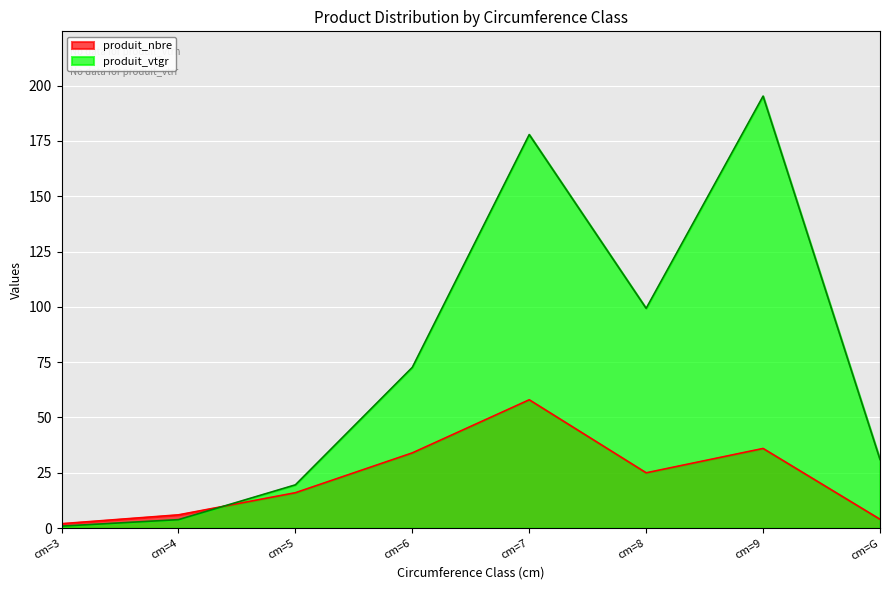

Which series has the widest spread of values?

produit_vtgr